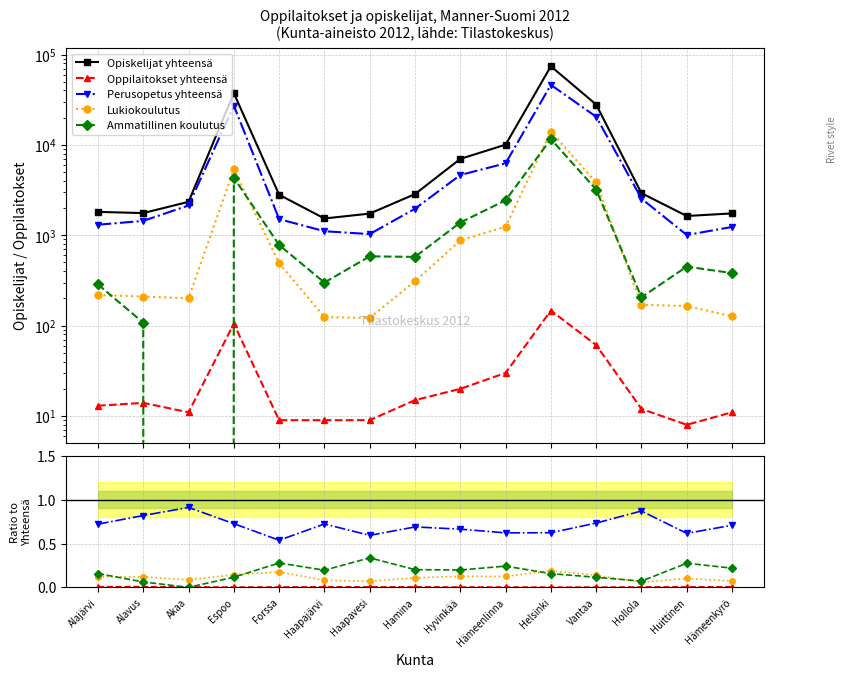

The Lukiokoulutus series shows 0.1 at Akaa. True or false?

True